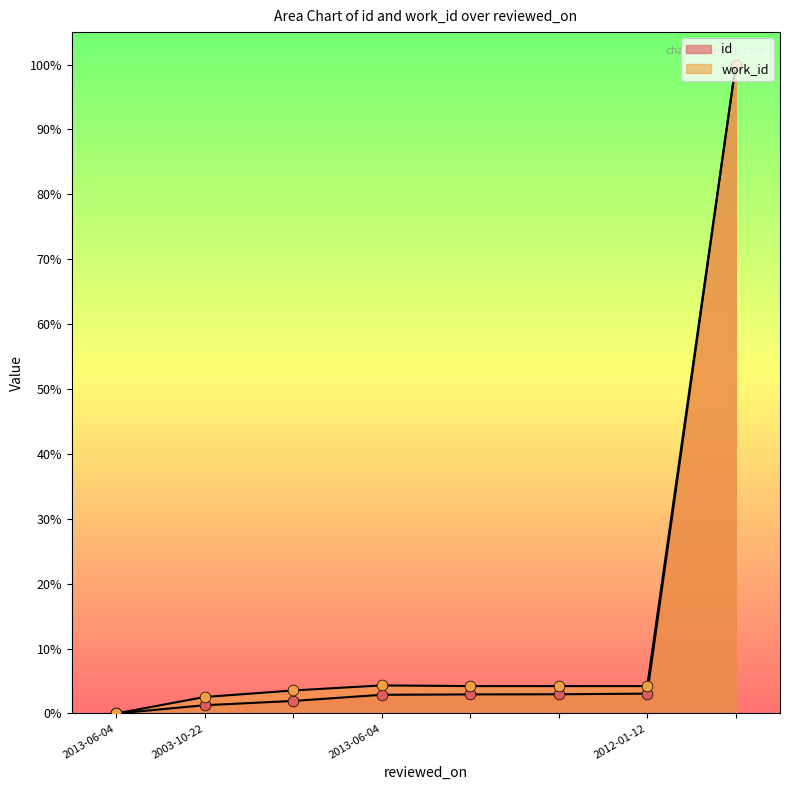

Which series reaches the maximum Y coordinate?

id